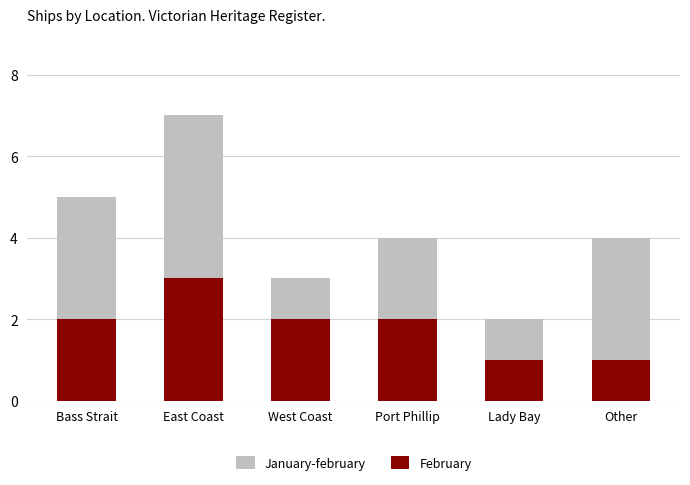

Reading left to right, list all the values displayed in this chart.

January-february: 5	7	3	4	2	4
February: 2	3	2	2	1	1